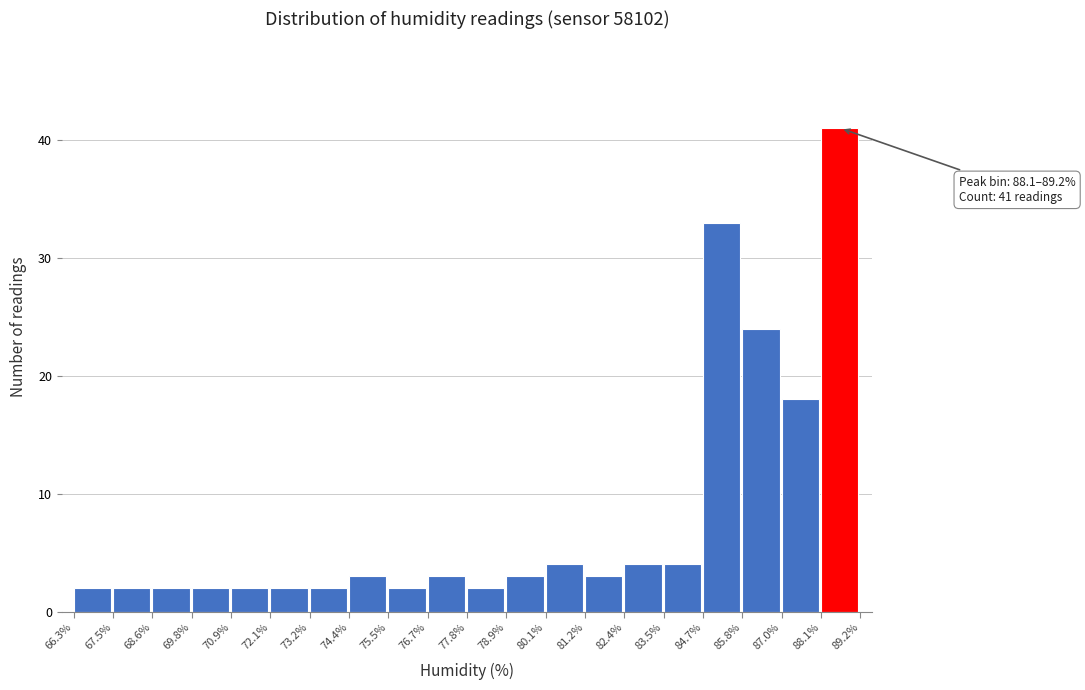

Over which range of the x-axis is the bar tallest?

88.1% to 89.2%